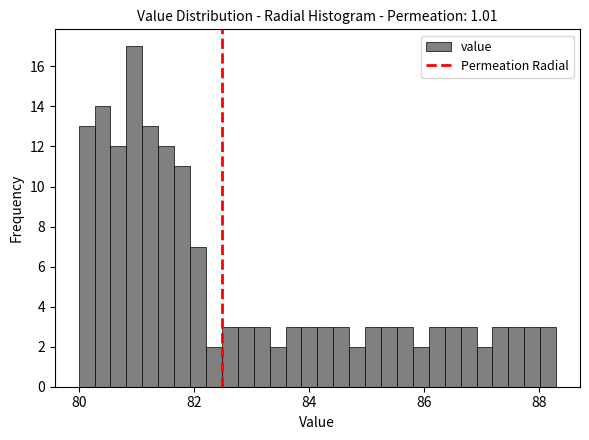

Read against the x-axis, roughly where is the centre of the tallest bar?

81.0